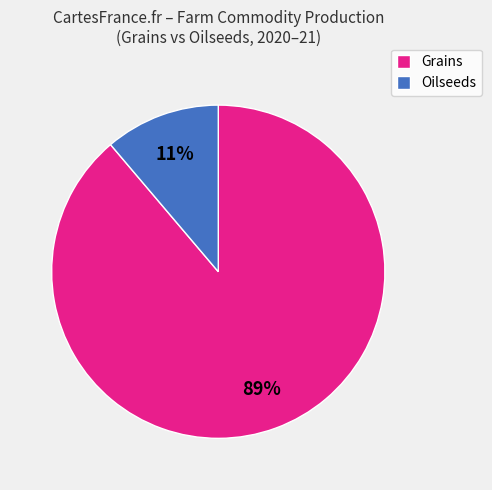

Combined, do Oilseeds and Grains account for over 50%?

Yes